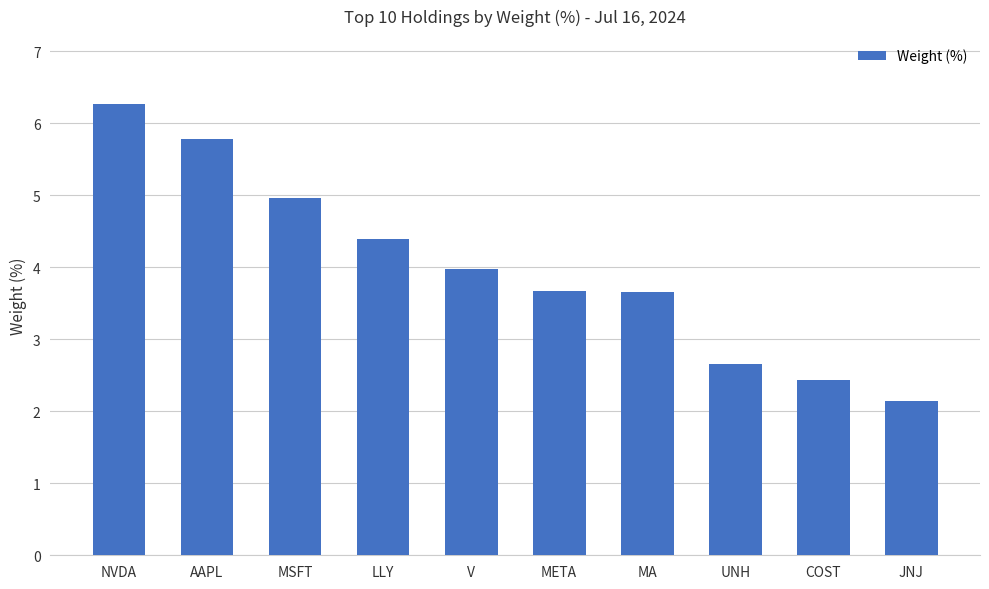

At which label does the data first exceed 3?

NVDA